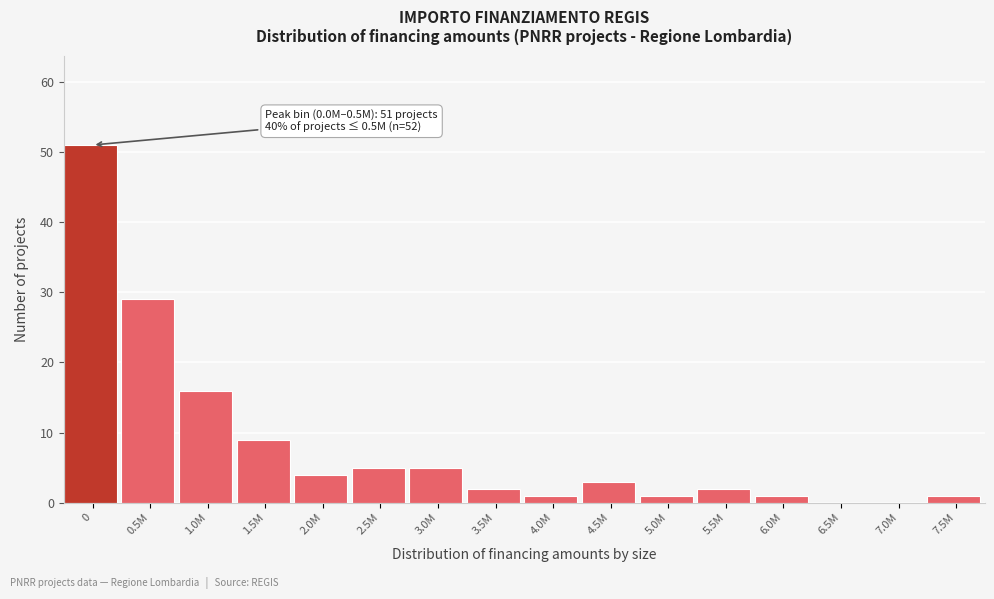

Reading left to right, transcribe all the data shown in this chart.

0=51	0.5M=29	1.0M=16	1.5M=9	2.0M=4	2.5M=5	3.0M=5	3.5M=2	4.0M=1	4.5M=3	5.0M=1	5.5M=2	6.0M=1	6.5M=0	7.0M=0	7.5M=1